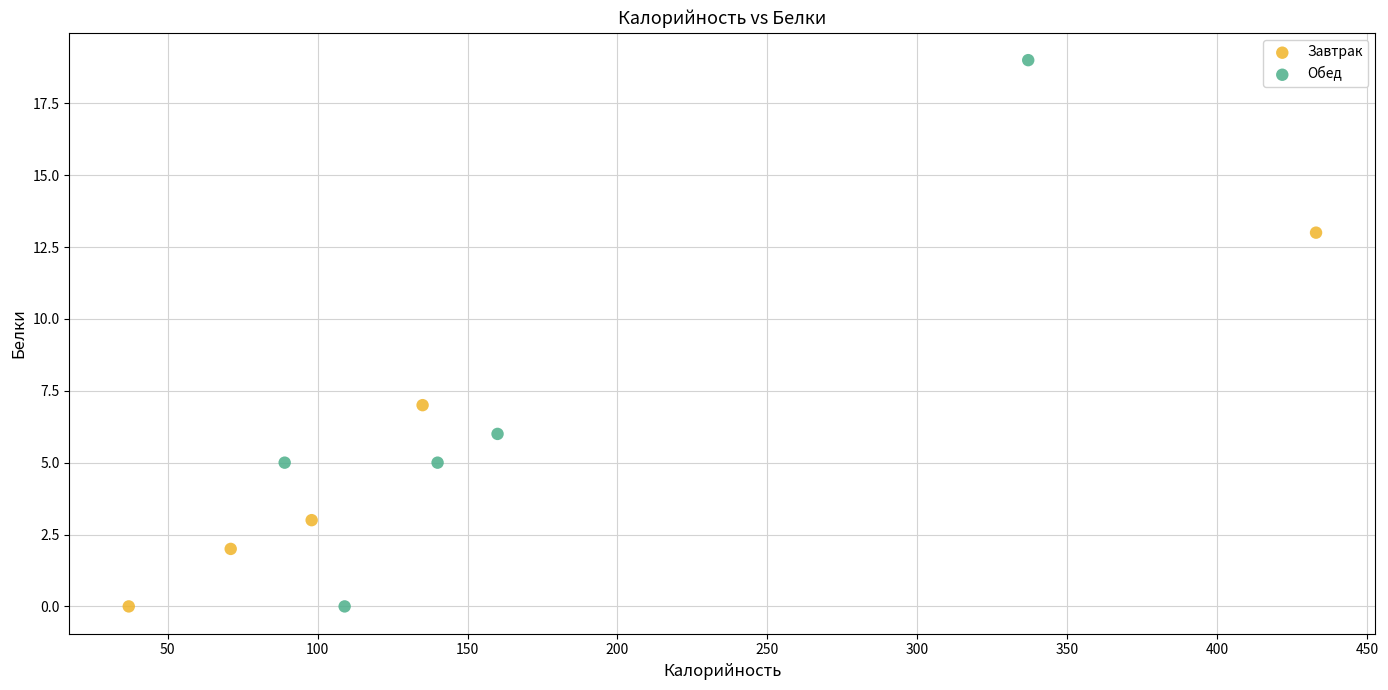

Which series has the widest spread of Y values?

Обед